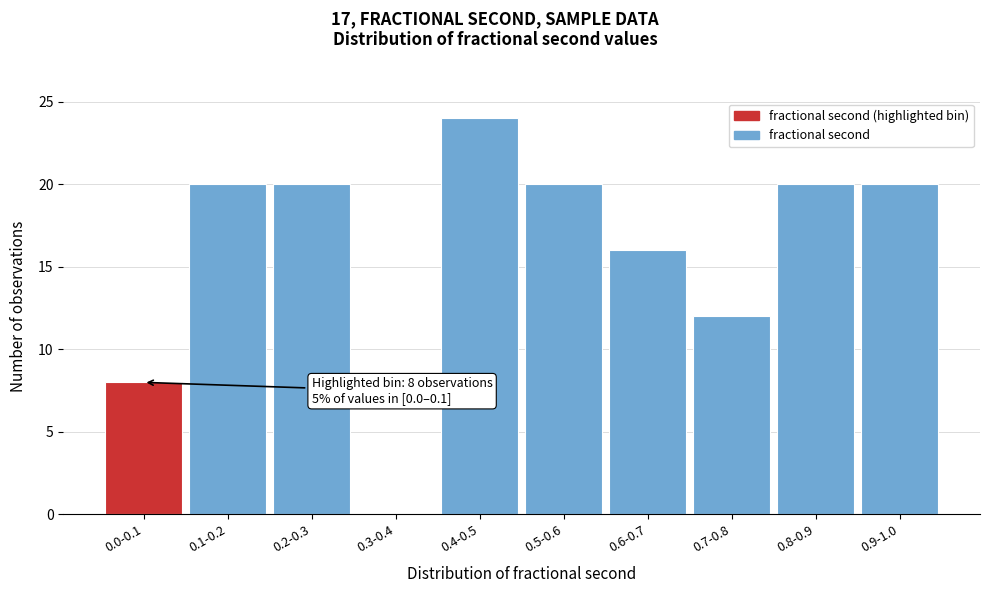

Reading left to right, list all the values displayed in this chart.

0.0-0.1=8	0.1-0.2=20	0.2-0.3=20	0.3-0.4=0	0.4-0.5=24	0.5-0.6=20	0.6-0.7=16	0.7-0.8=12	0.8-0.9=20	0.9-1.0=20